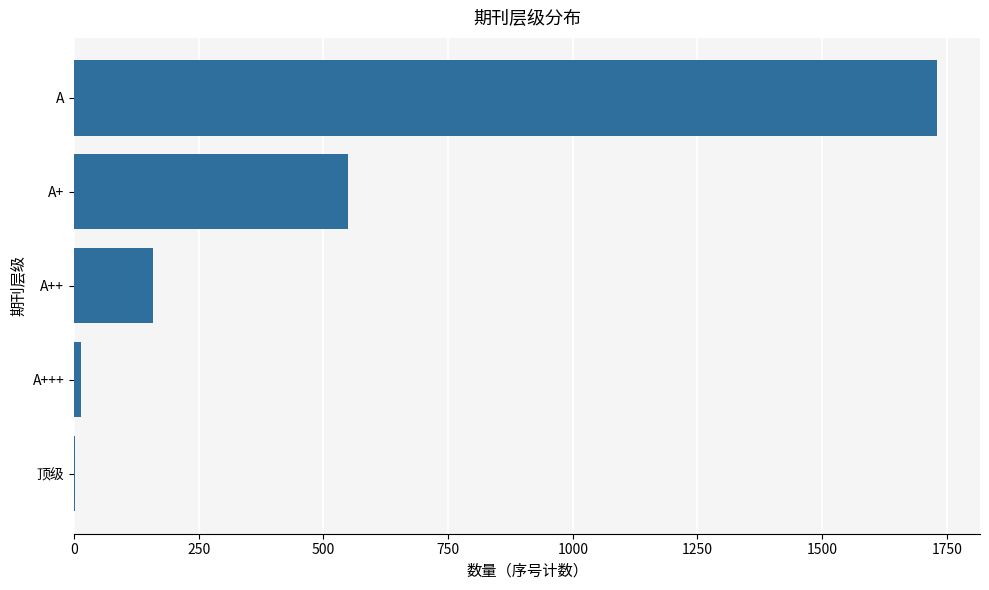

At which label is the value closest to 865?

A+